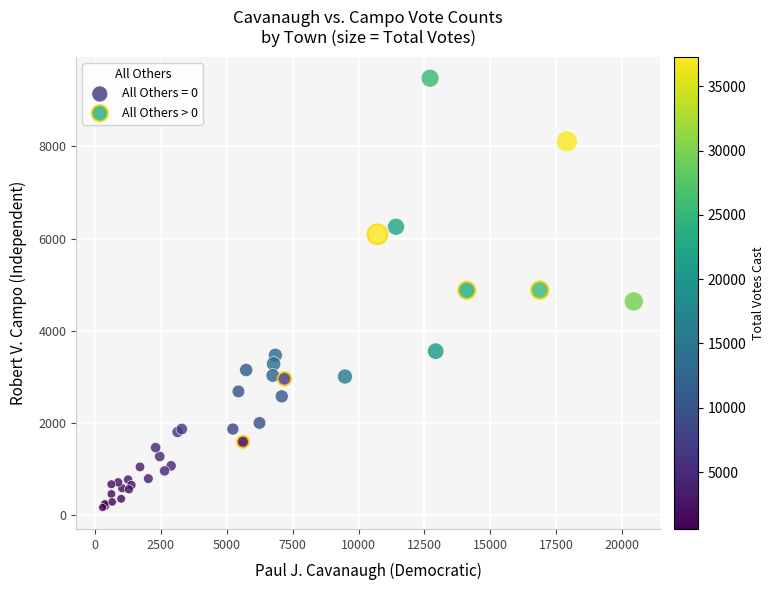

Which series has the widest spread of Y values?

All Others = 0